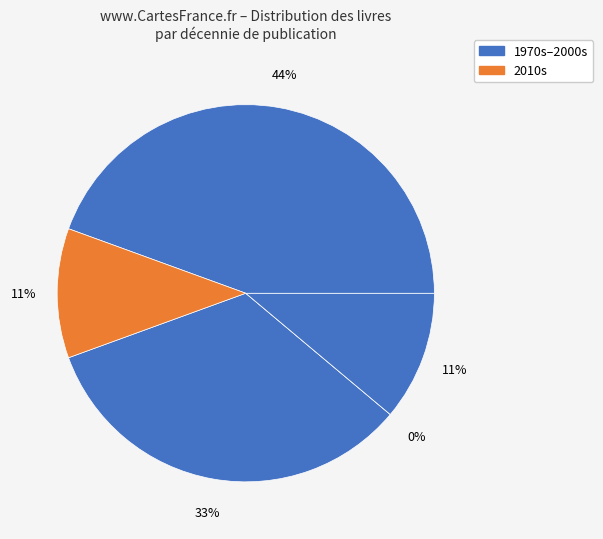

Is it true that 192 is 11% of the pie?

True